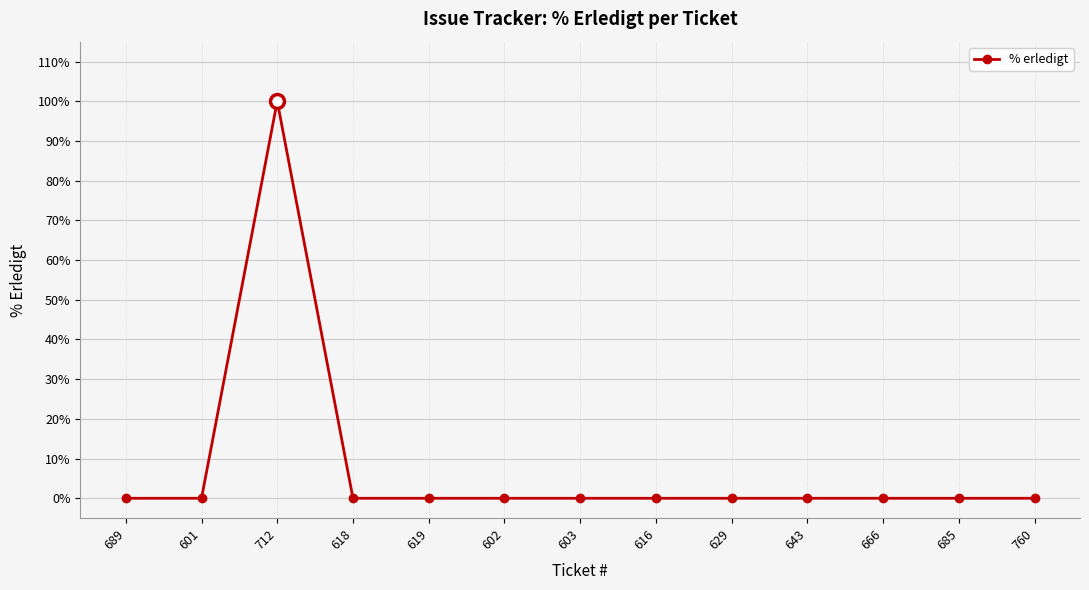

What position from the left is 619?

5